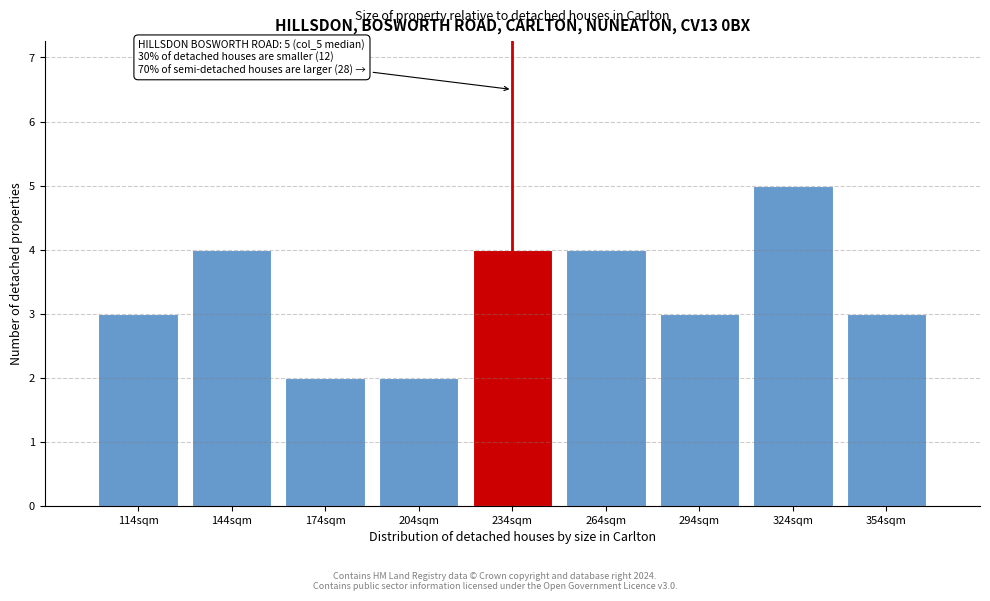

Reading left to right, list all the values displayed in this chart.

114sqm=3	144sqm=4	174sqm=2	204sqm=2	234sqm=4	264sqm=4	294sqm=3	324sqm=5	354sqm=3